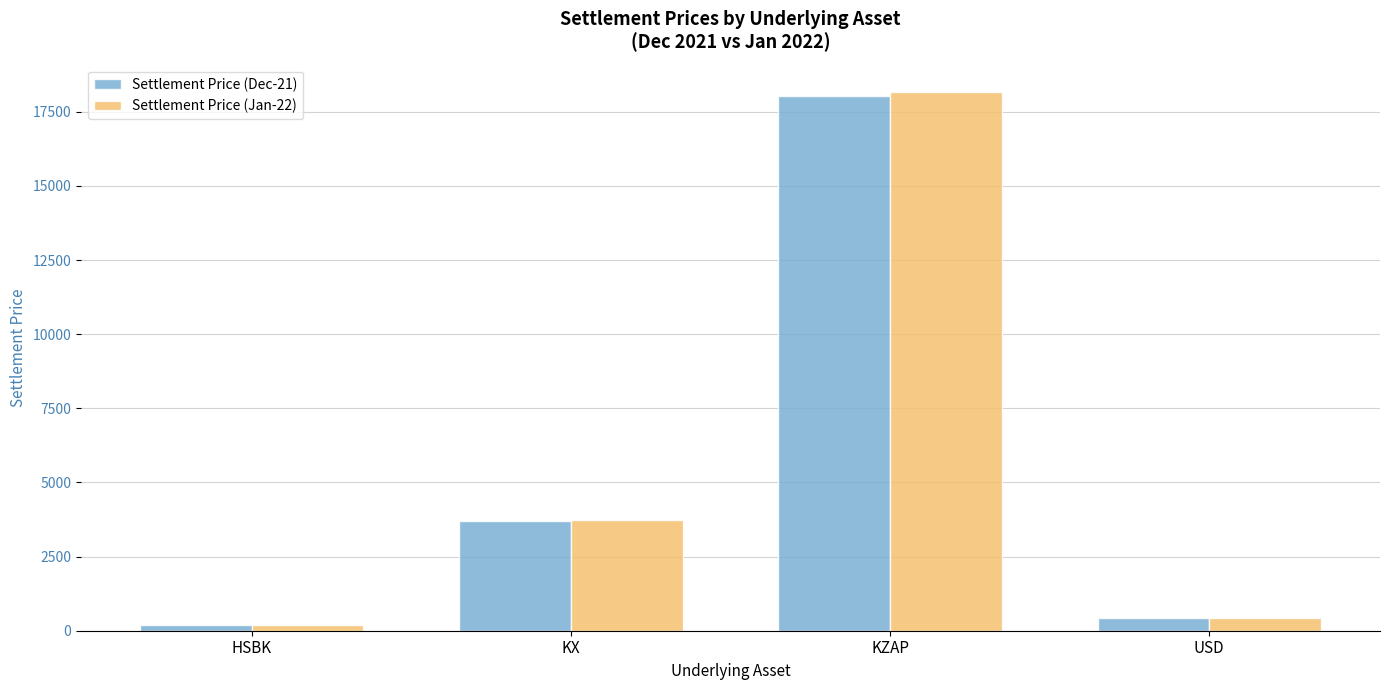

How many values in the Settlement Price (Jan-22) series are below 3738?

2